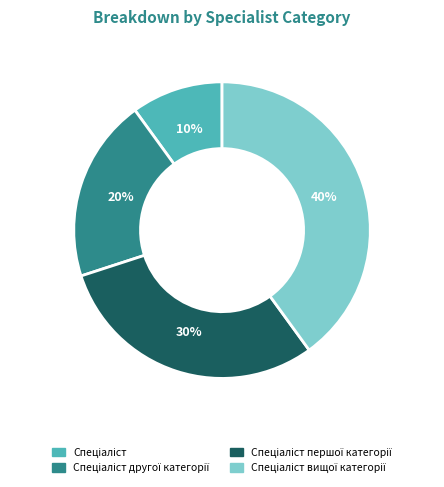

To the nearest percent, what is the average slice percentage?

25%